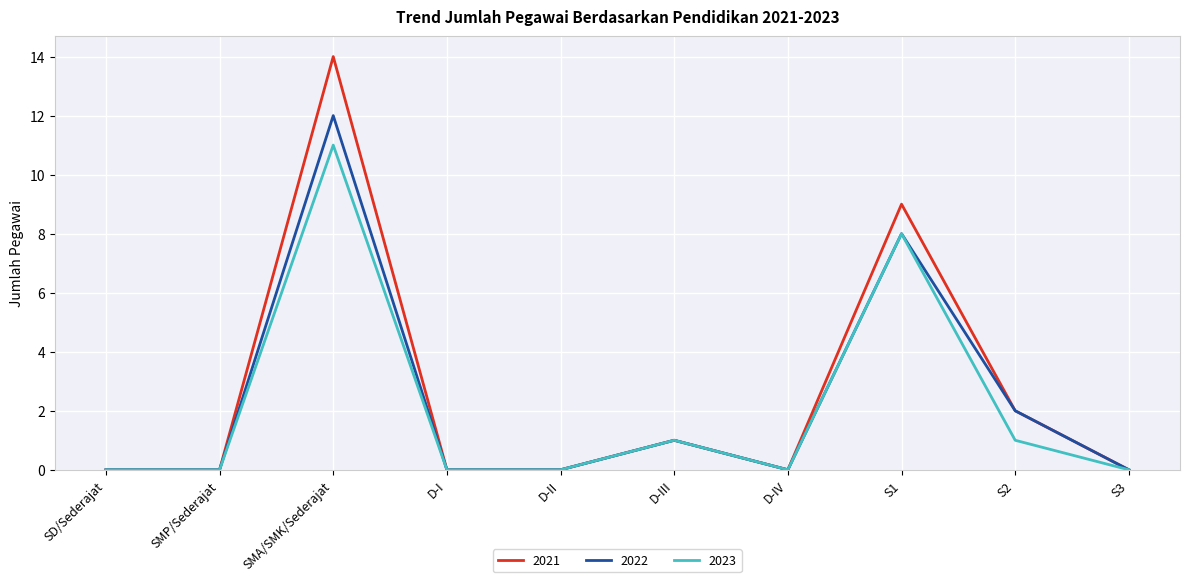

Which series has the largest total across all categories?

2021